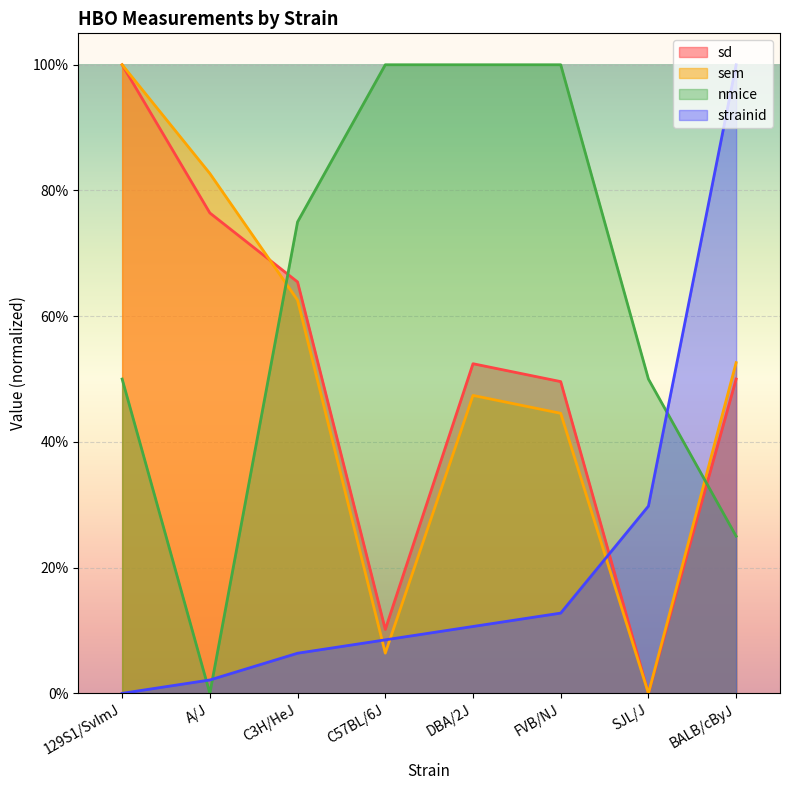

How many values in the sd series exceed 0?

7